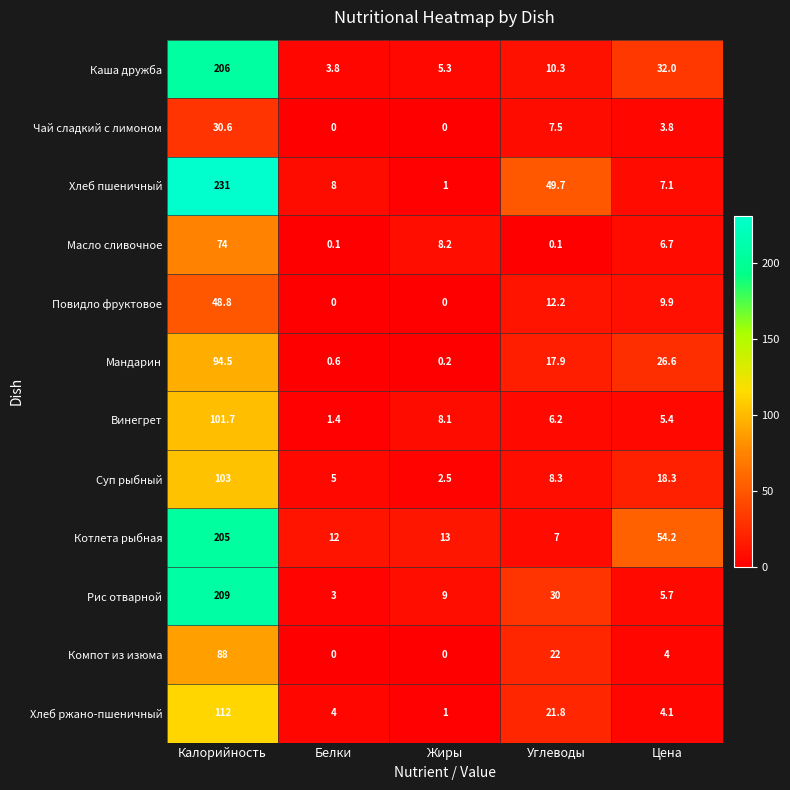

The Суп рыбный series shows 2.3 at Белки. True or false?

False